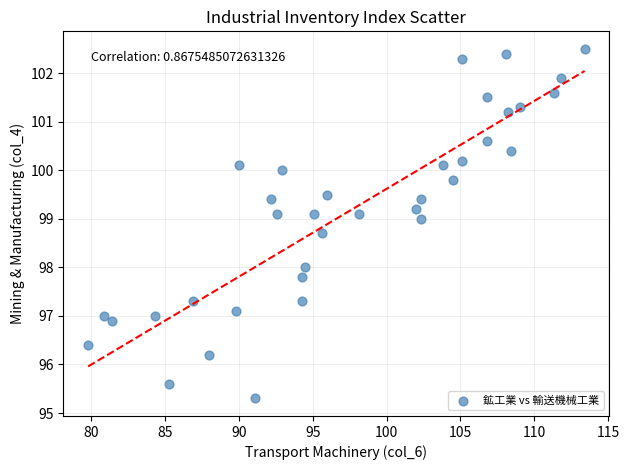

What is the range of Y values (max minus min)?

7.2